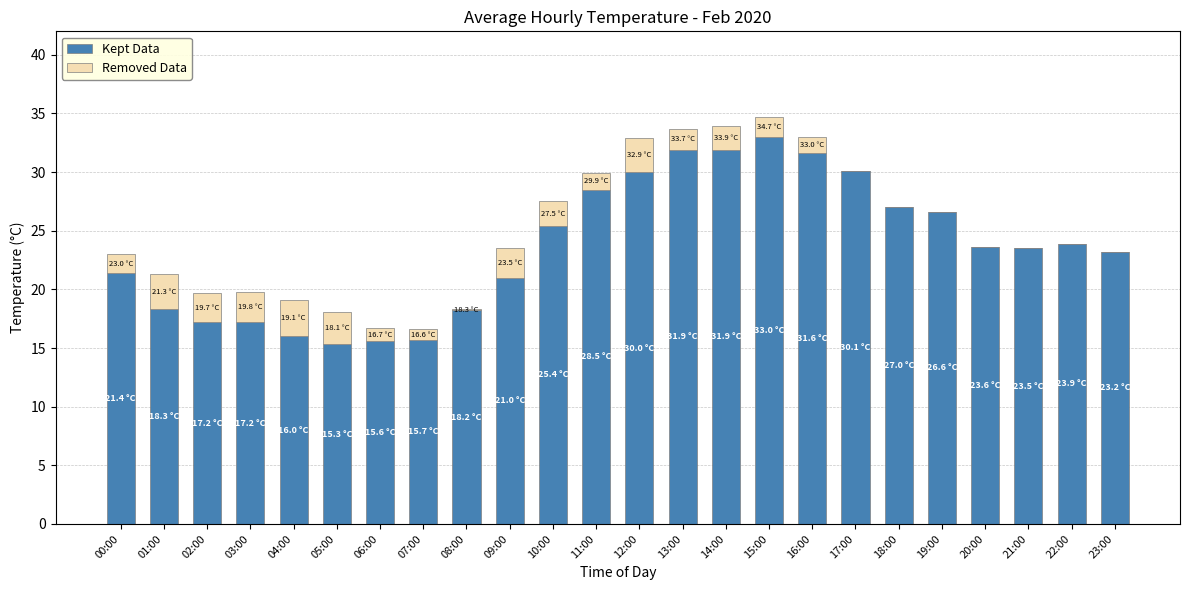

At which label does Kept Data reach its peak?

15:00